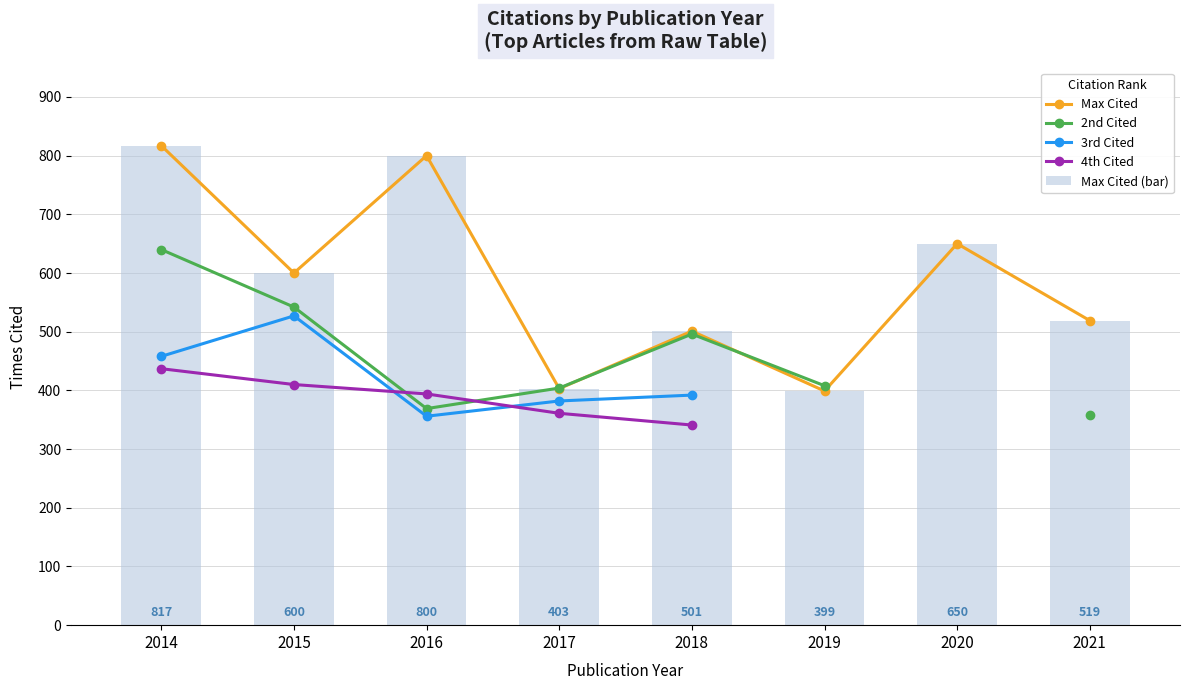

The value of Max Cited at 2014 is 817.0. True or false?

True